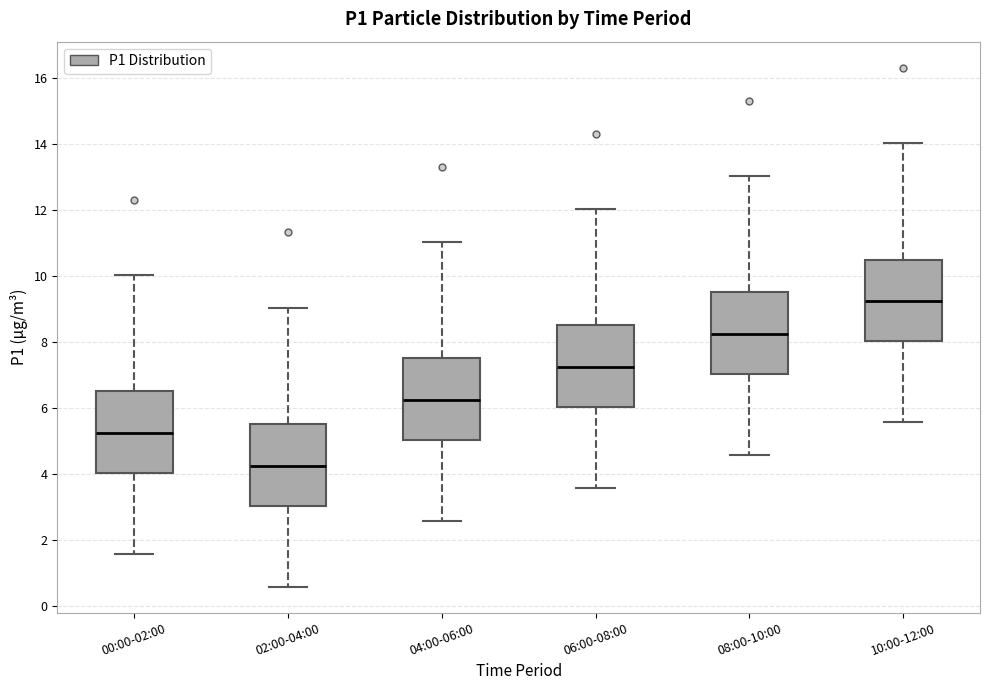

Where is the lower edge of the box for 04:00-06:00 on the y-axis? The values are not printed on the chart, so give them approximately, as read against the axis.

5.0